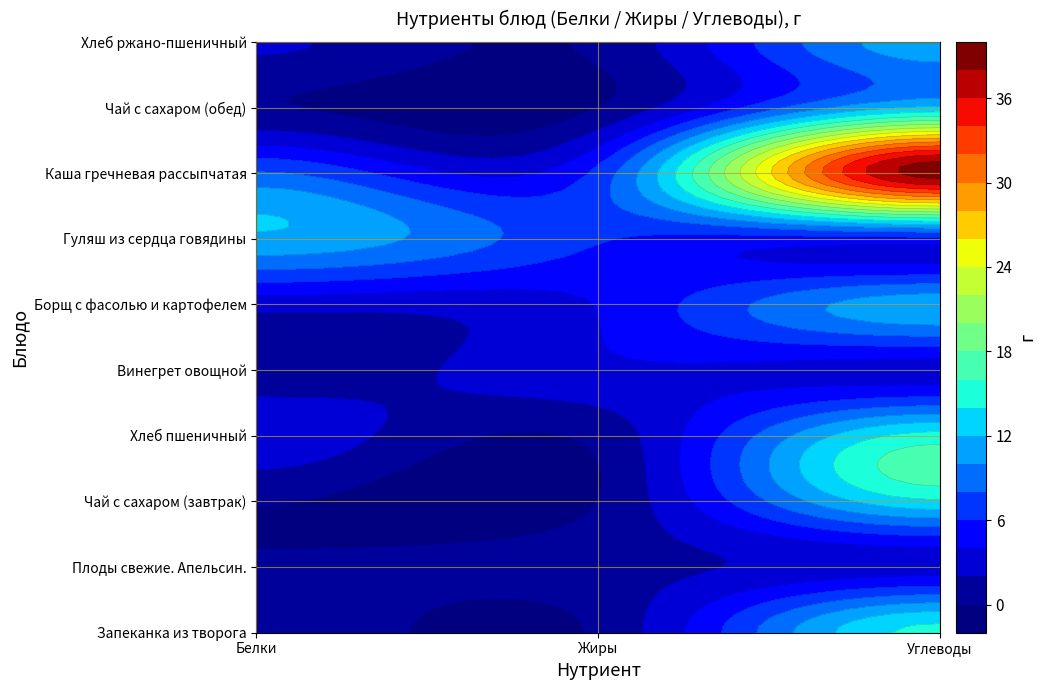

At 2, list the series in order from smallest to largest.

Плоды свежие. Апельсин., Винегрет овощной, Гуляш из сердца говядины, Хлеб ржано-пшеничный, Борщ с фасолью и картофелем, Чай с сахаром (обед), Чай с сахаром (завтрак), Запеканка из творога, Хлеб пшеничный, Каша гречневая рассыпчатая